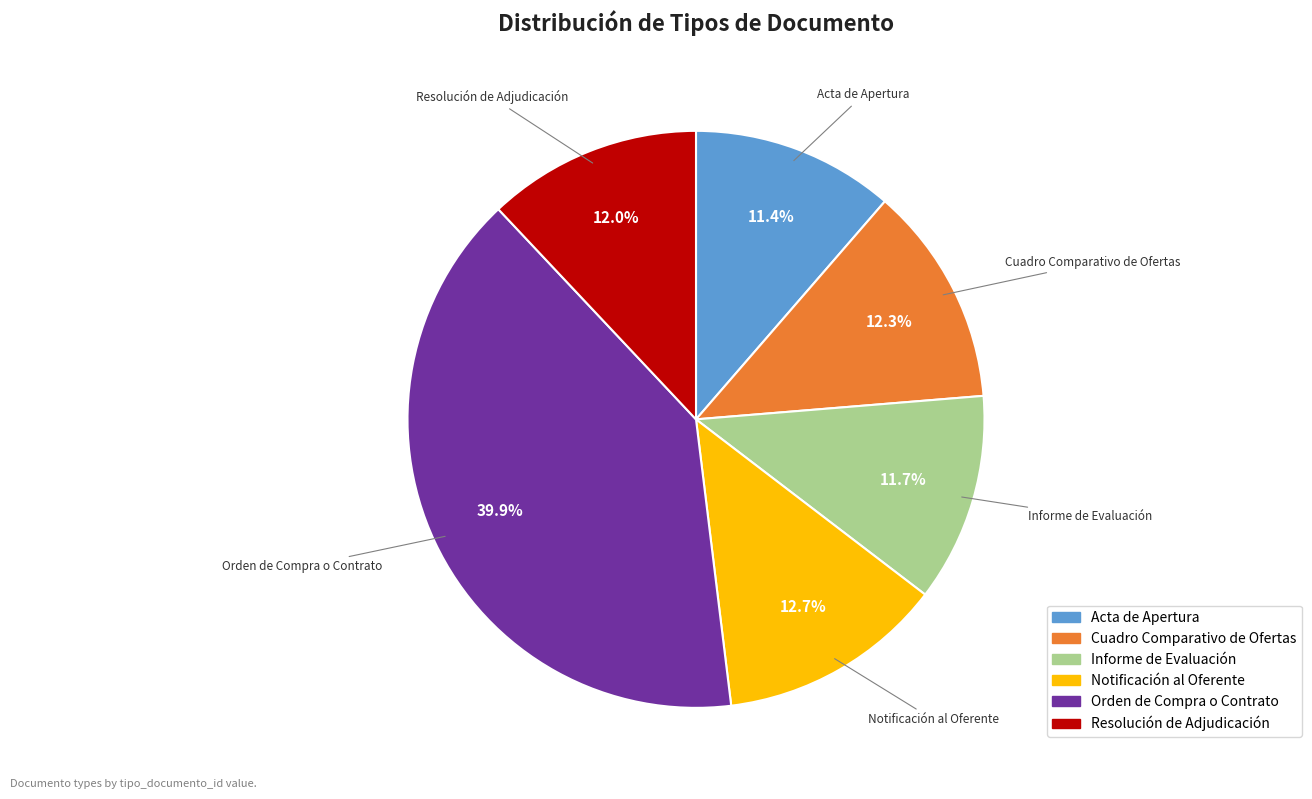

How many segments does this pie chart have?

6